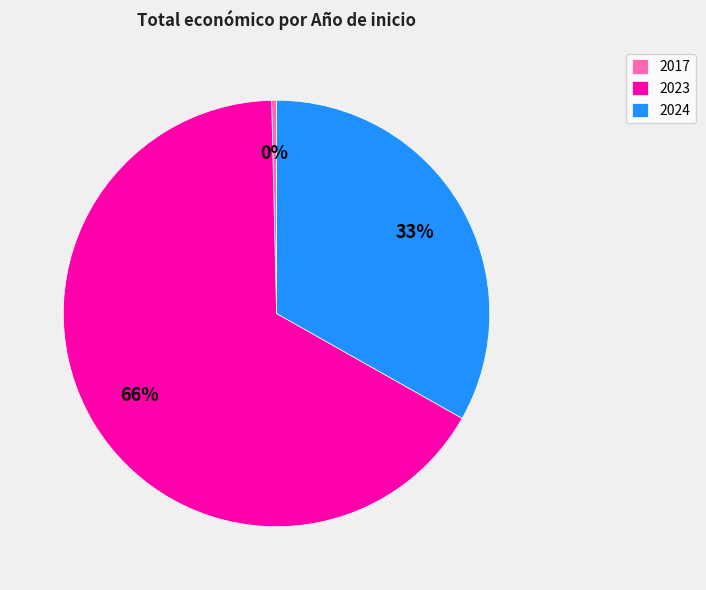

To the nearest percent, what percentage of the pie is 2024?

33%